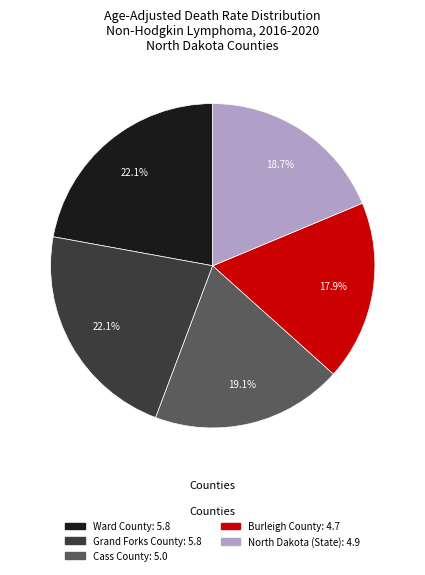

Is there any slice that represents more than half of the pie?

No